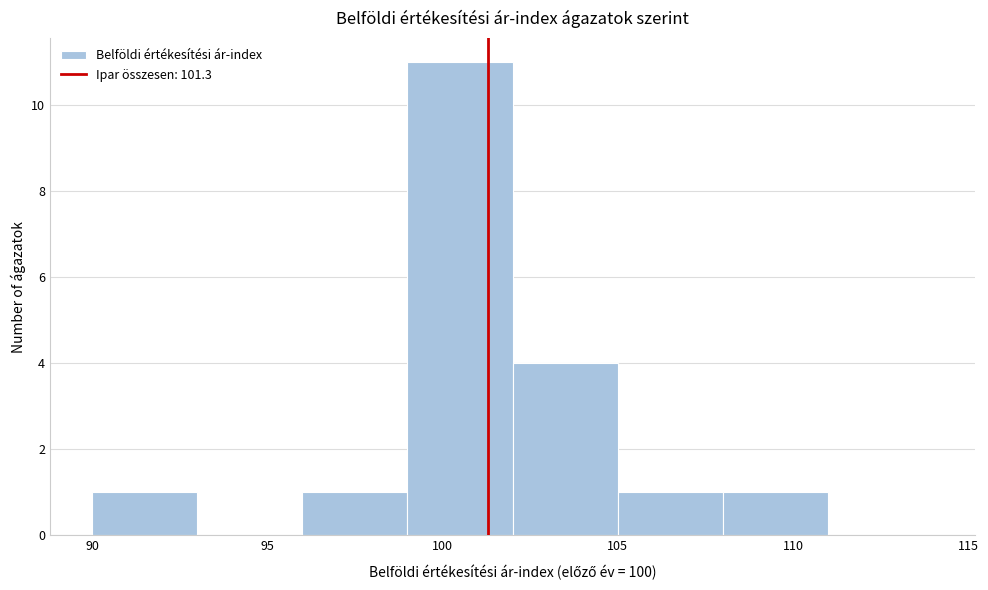

Reading left to right, list every bar in this chart as the range it spans on the x-axis followed by its height. The values are not printed on the chart, so give them approximately, as read against the axis.

90 to 93: 1
93 to 96: 0
96 to 99: 1
99 to 102: 11
102 to 105: 4
105 to 108: 1
108 to 111: 1
111 to 114: 0